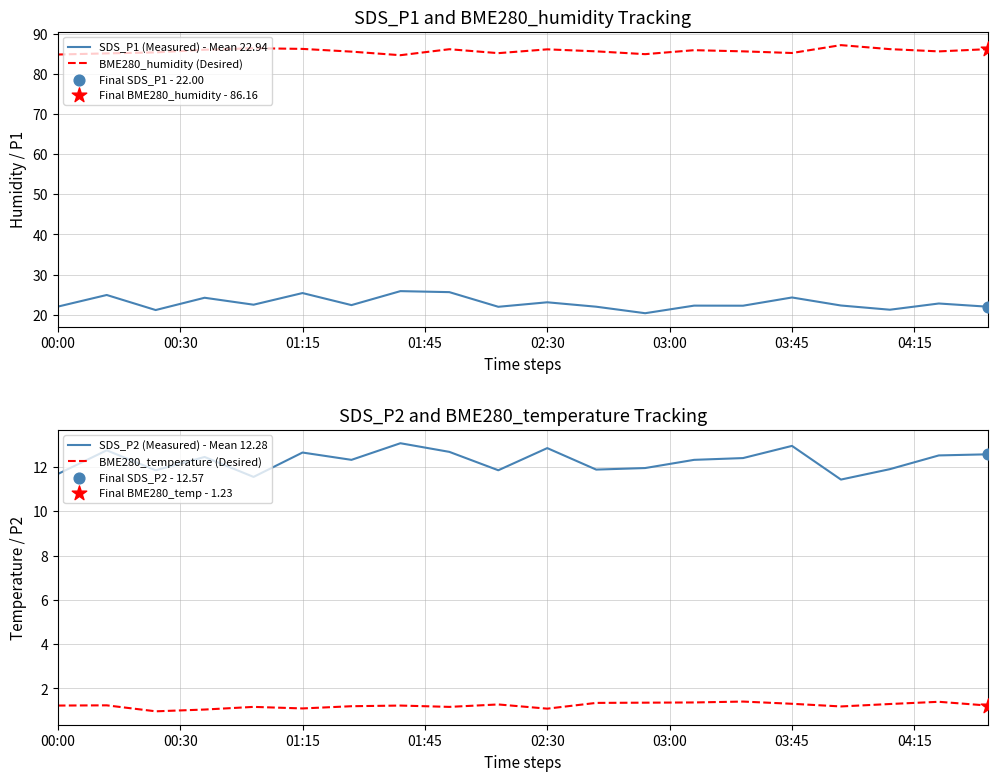

Which series has the largest Y range (max minus min)?

SDS_P1 (Measured) - Mean 22.94